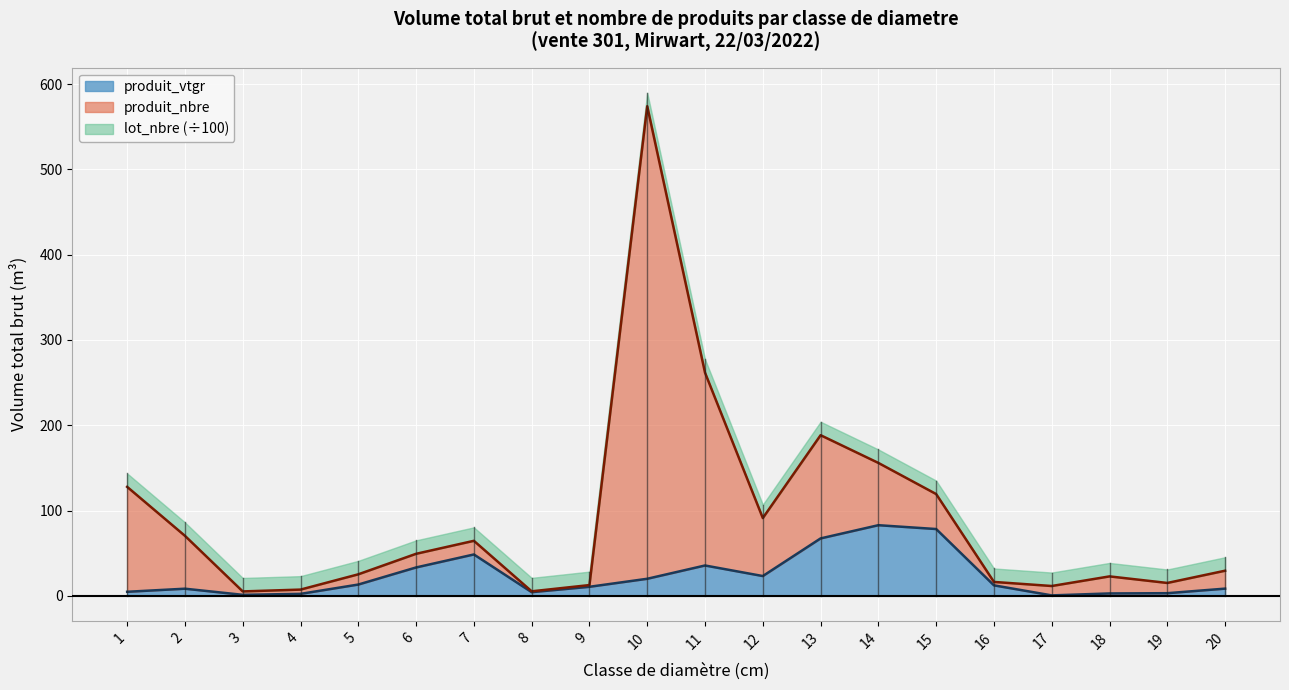

The value of produit_vtgr at 10 is 20.1. True or false?

True